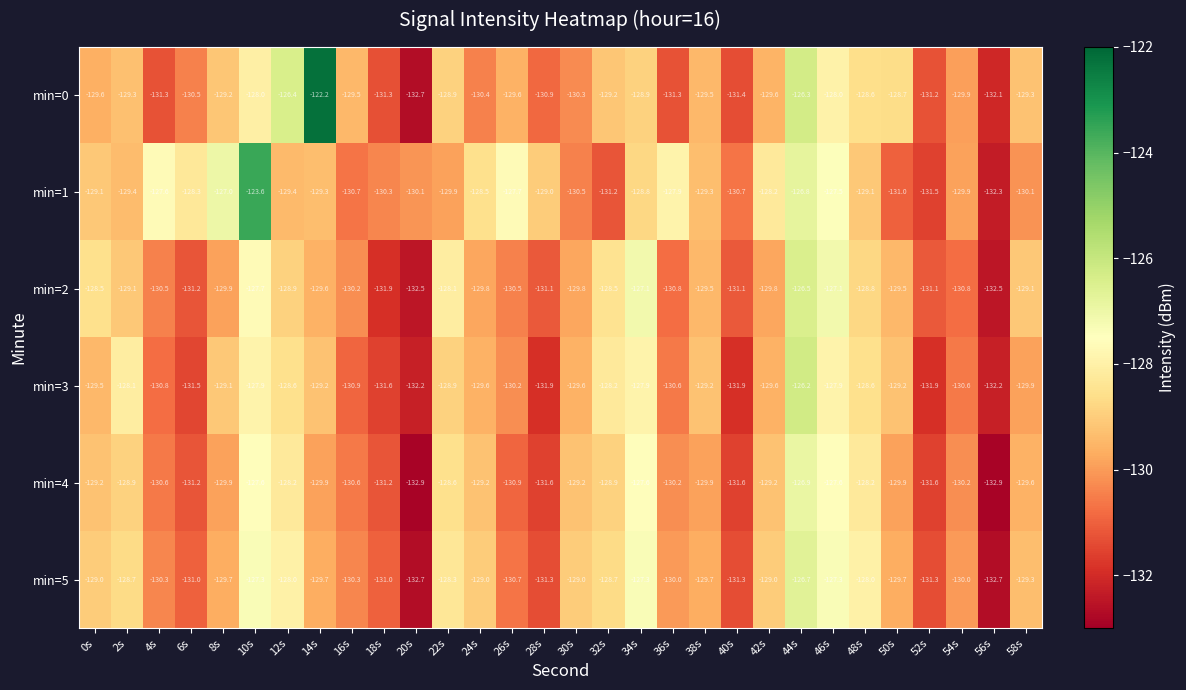

What is the average value of the min=3 series?

-129.8